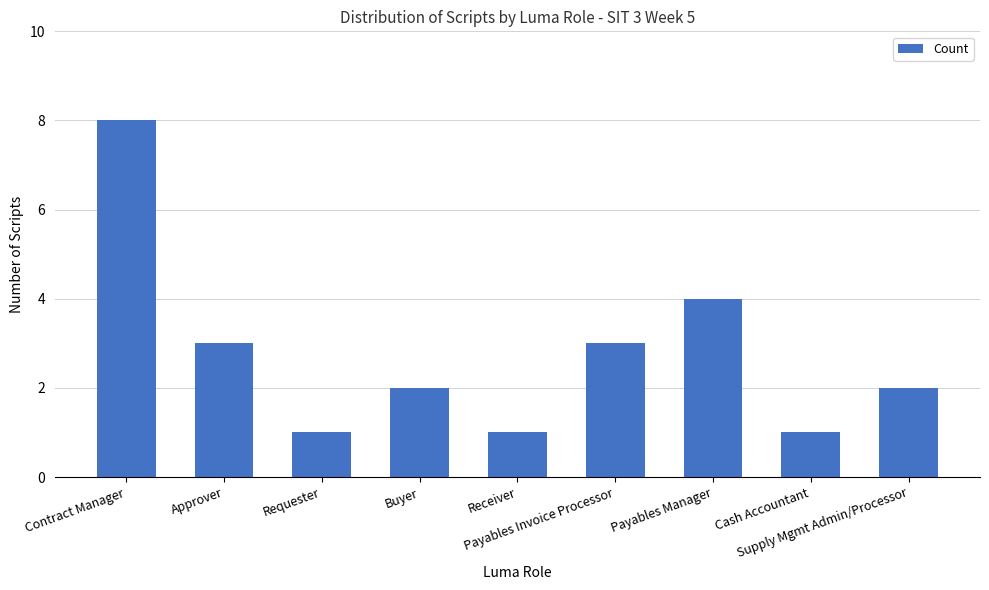

What is the maximum value shown in the chart?

8